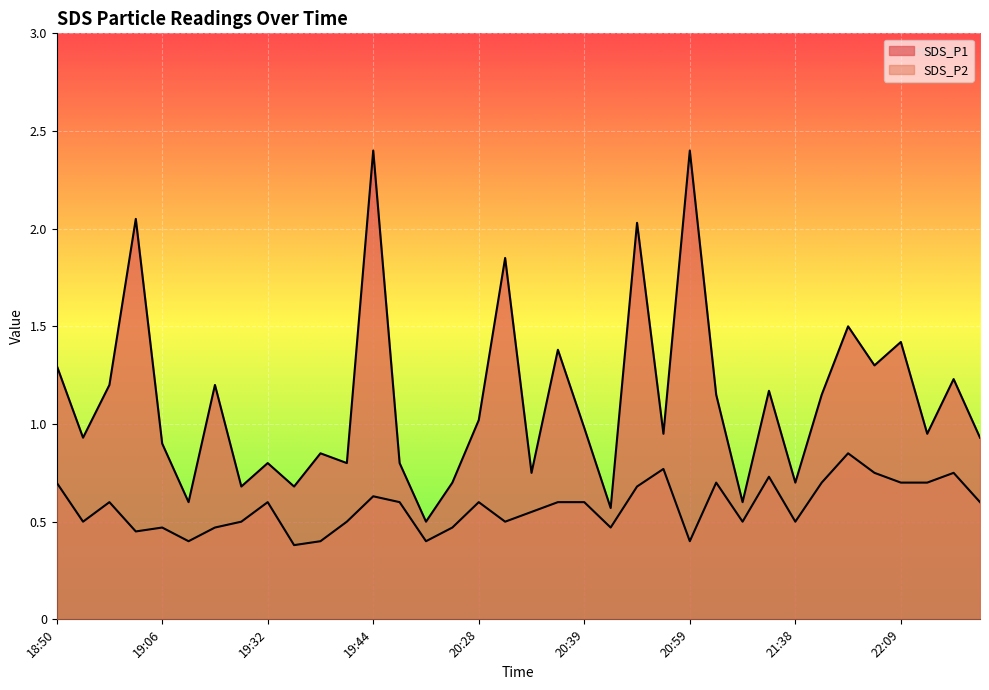

Where is the first local minimum for SDS_P2?

18:57